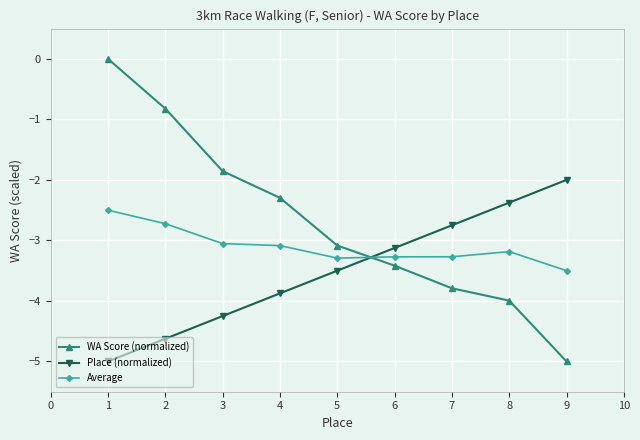

Is it true that WA Score (normalized) equals -1.6 at 7?

False